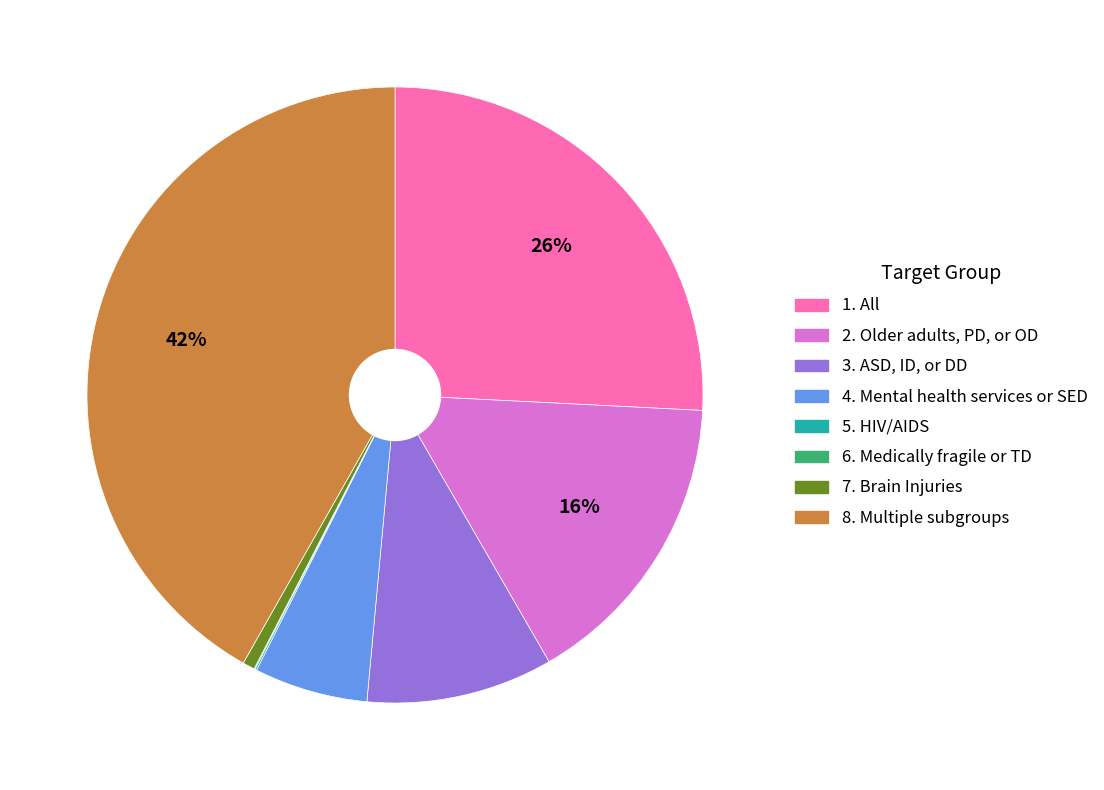

Combined, do 2. Older adults, PD, or OD and 4. Mental health services or SED account for over 50%?

No